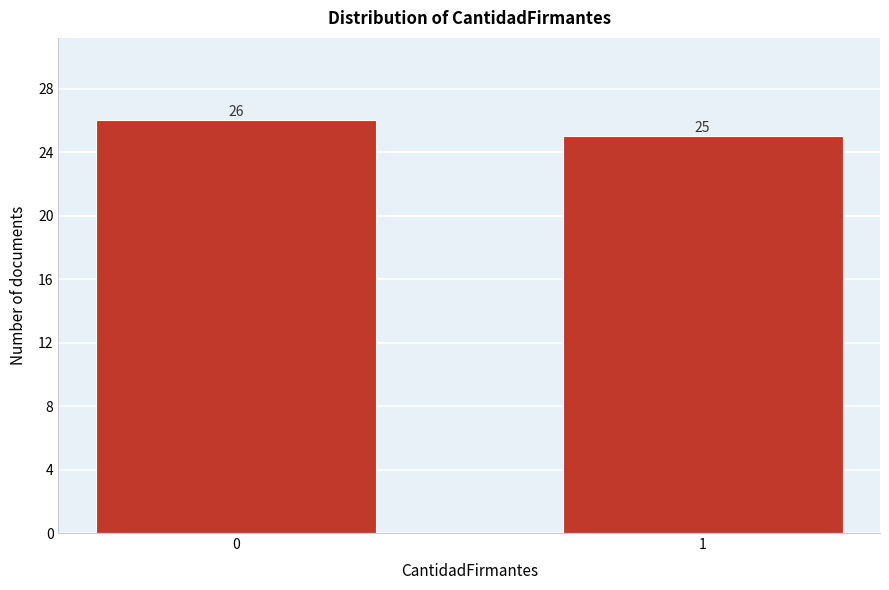

Reading left to right, transcribe all the data shown in this chart.

0=26	1=25